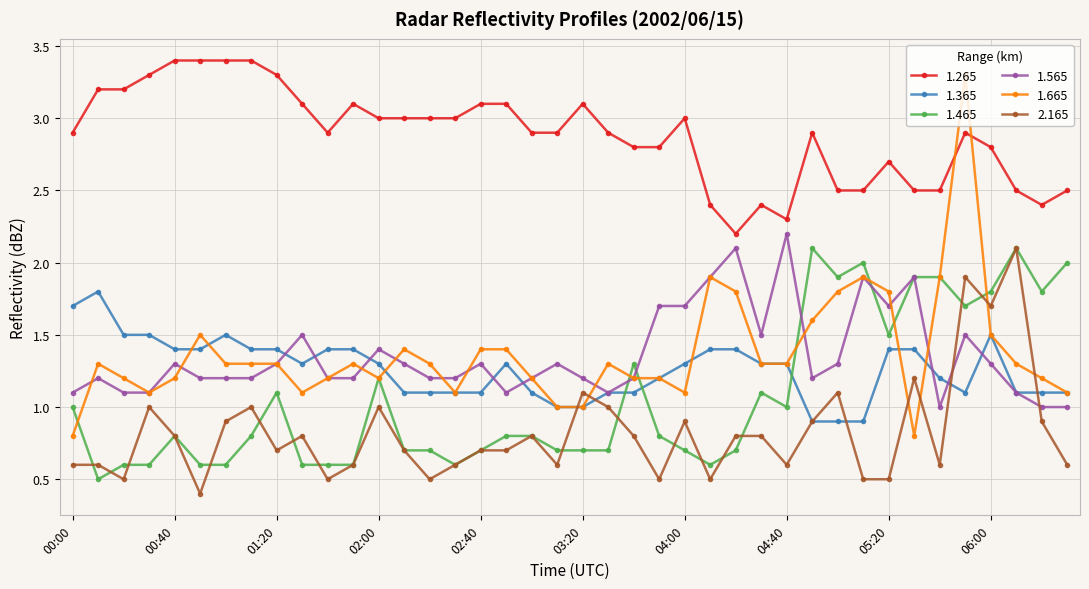

What is the maximum value shown in the chart?

3.4